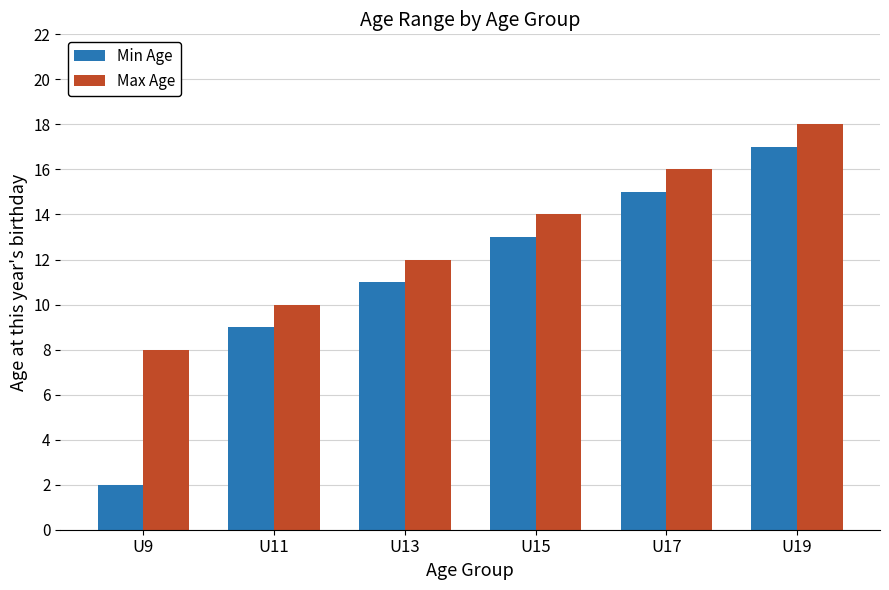

Reading left to right, what are all the values shown in this chart?

Min Age: 2	9	11	13	15	17
Max Age: 8	10	12	14	16	18